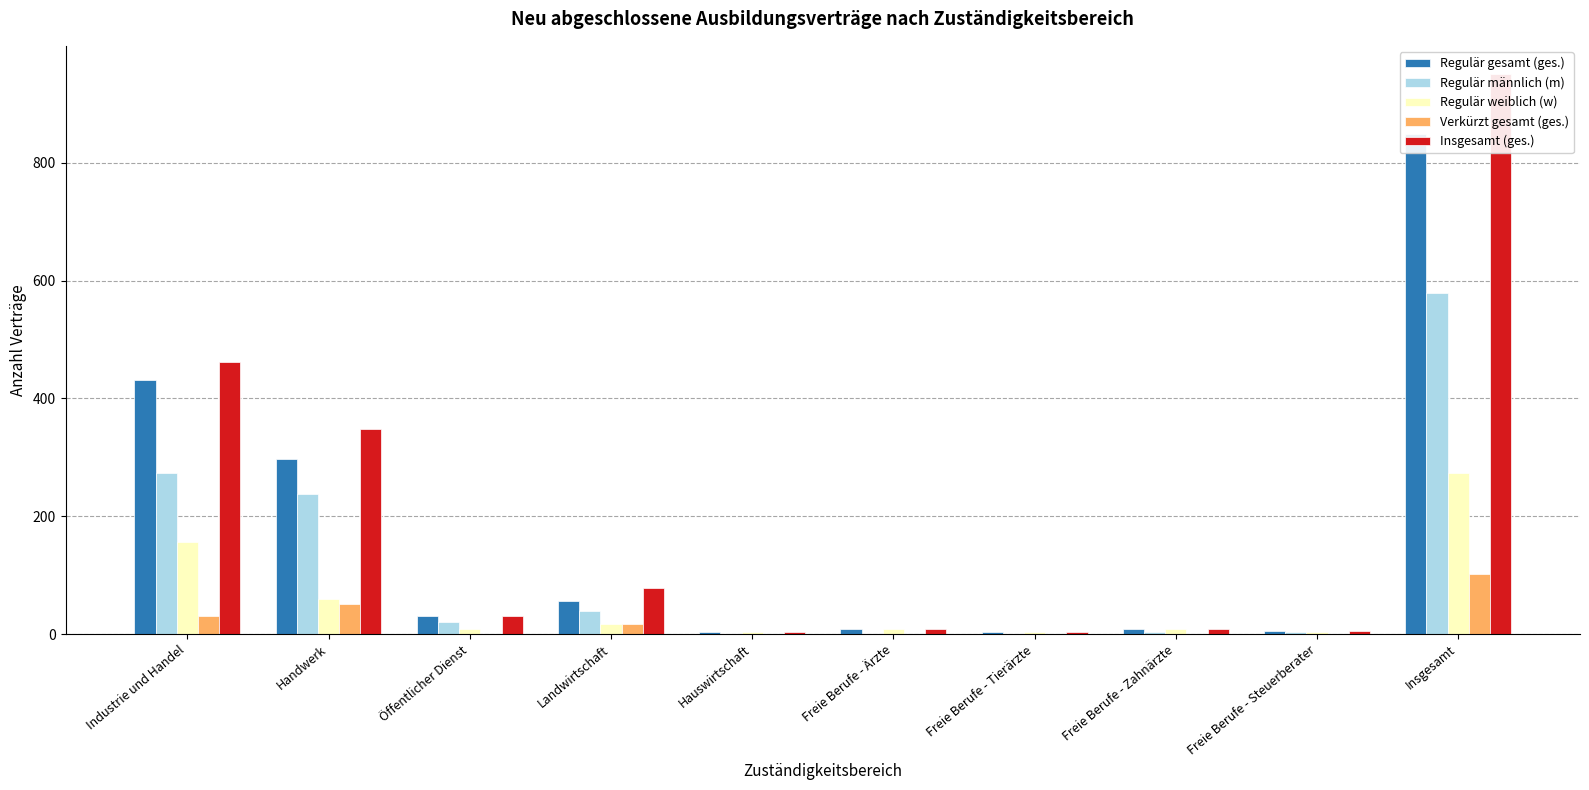

At which label does Insgesamt (ges.) reach its peak?

Insgesamt